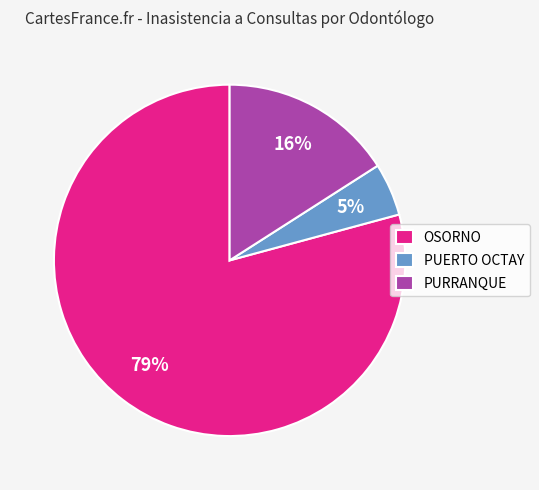

What percentage is the OSORNO slice, to the nearest percent?

79%